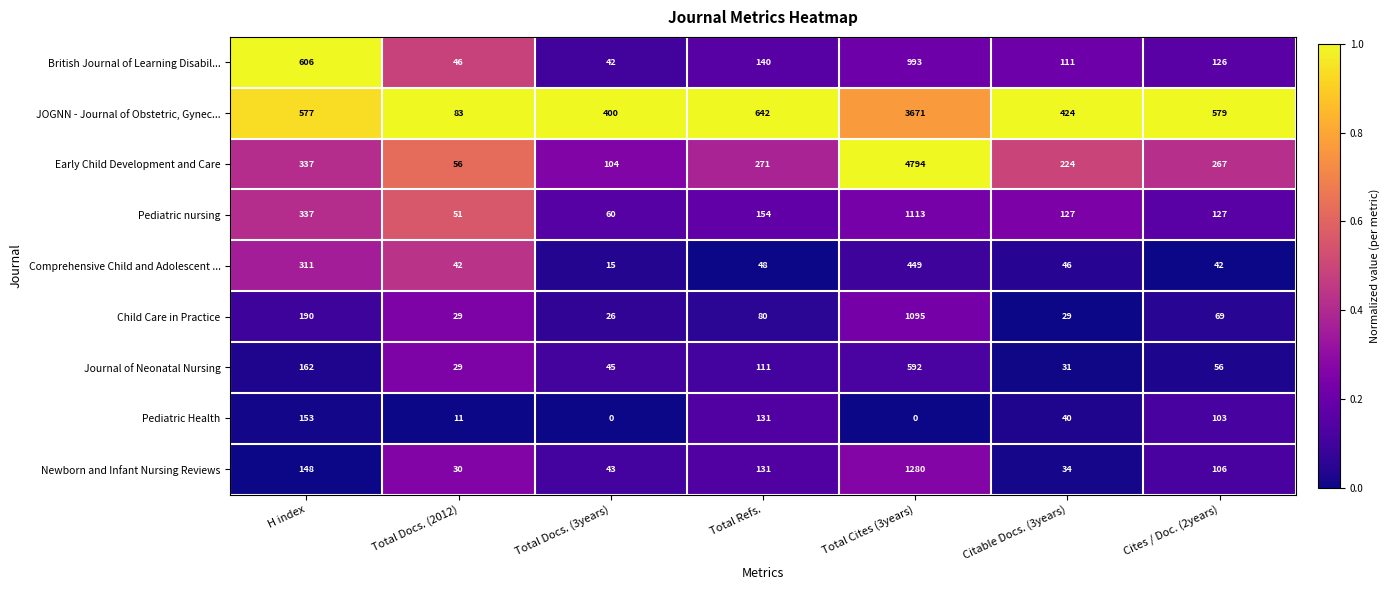

True or false: Comprehensive Child and Adolescent ... has a value of 65 at Total Docs. (2012).

False